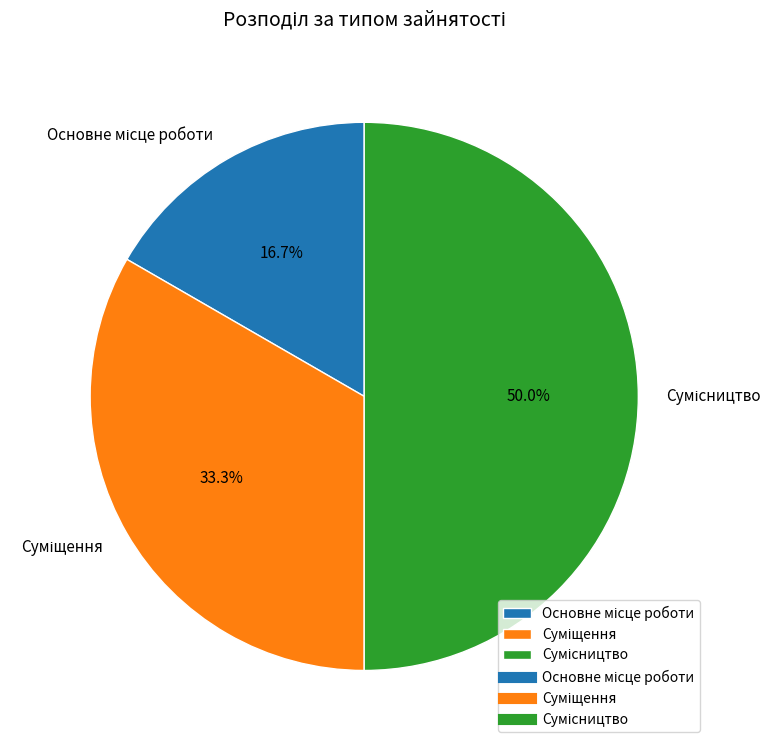

What percentage is the Основне місце роботи slice, to the nearest percent?

17%